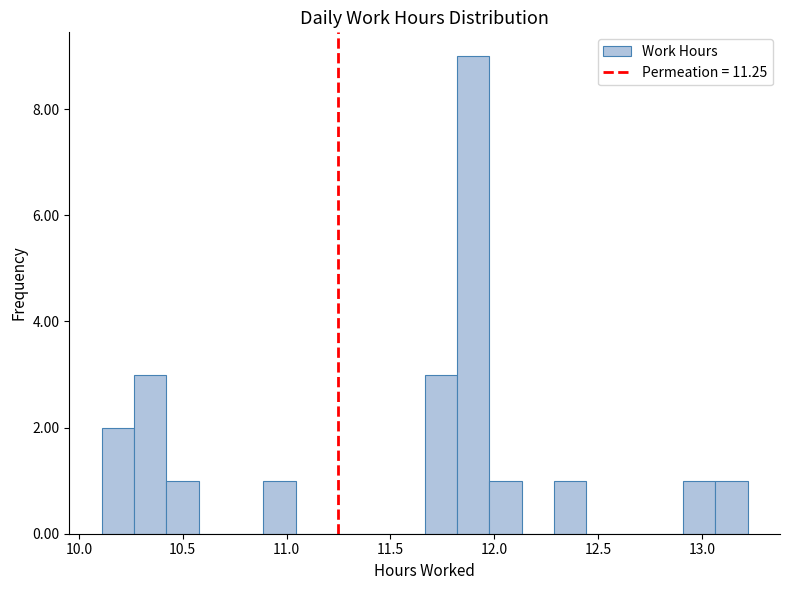

Around what value on the x-axis is the tallest bar? Give the approximate position of its centre, as read against the axis.

11.90